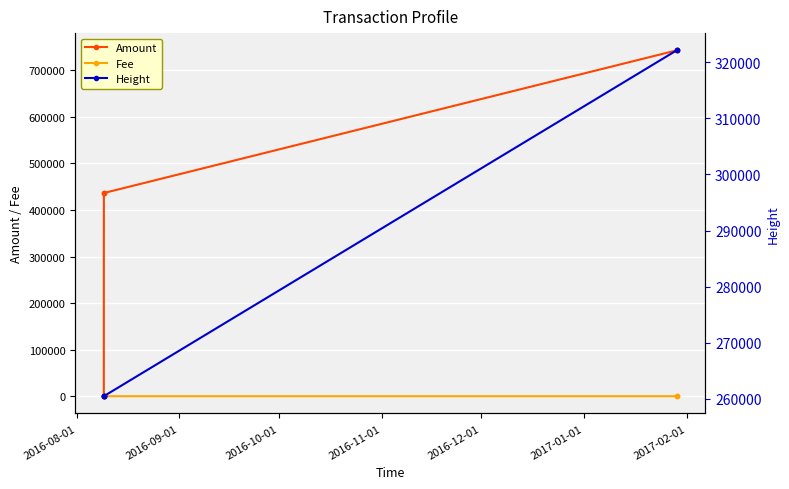

How many lines are shown in the chart?

3